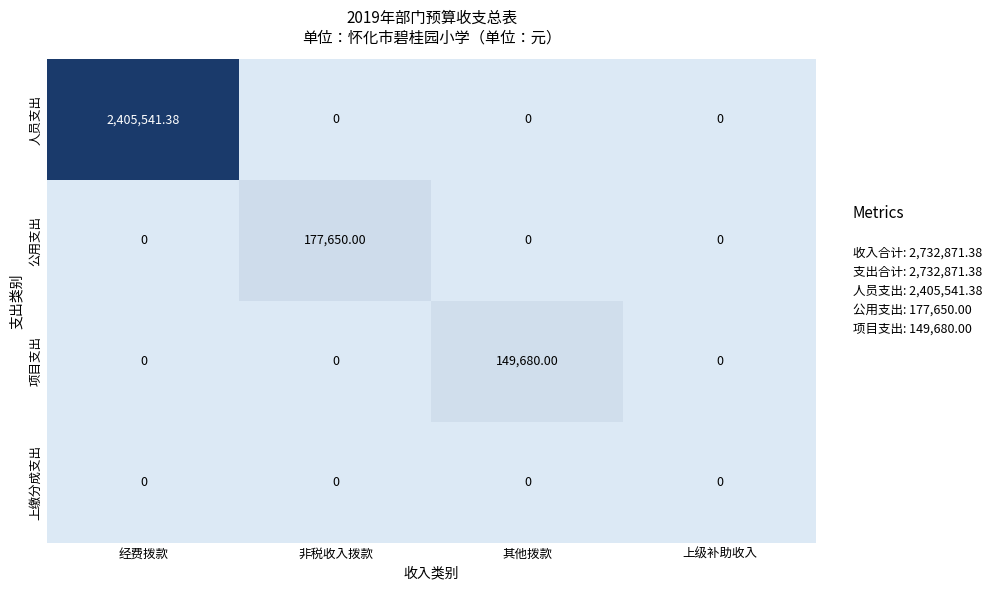

Rank the series by their maximum value, from highest to lowest.

人员支出, 公用支出, 项目支出, 上缴分成支出